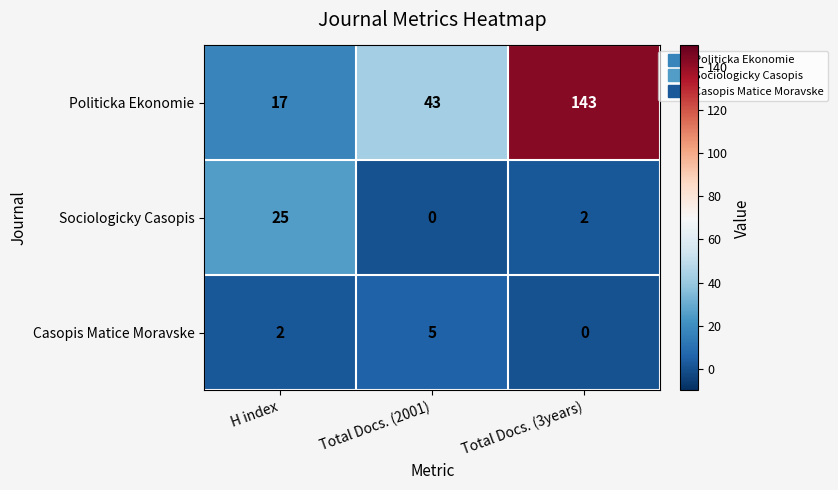

Which series changed the most between H index and Total Docs. (3years)?

Politicka Ekonomie